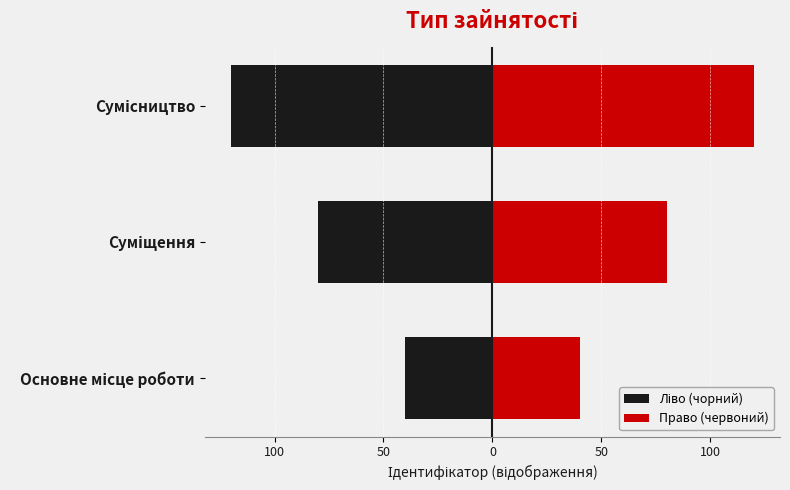

What is the greatest value displayed?

120